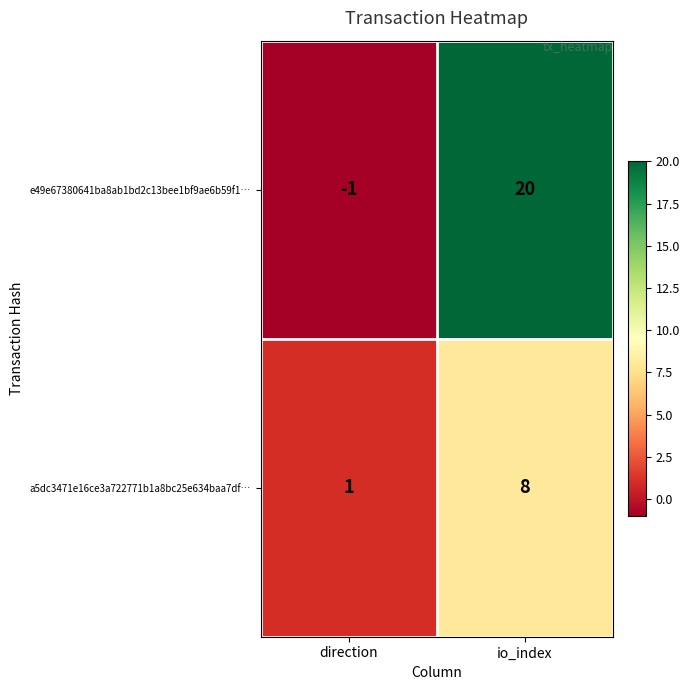

At which label does a5dc3471e16ce3a722771b1a8bc25e634baa7df… reach its peak?

io_index